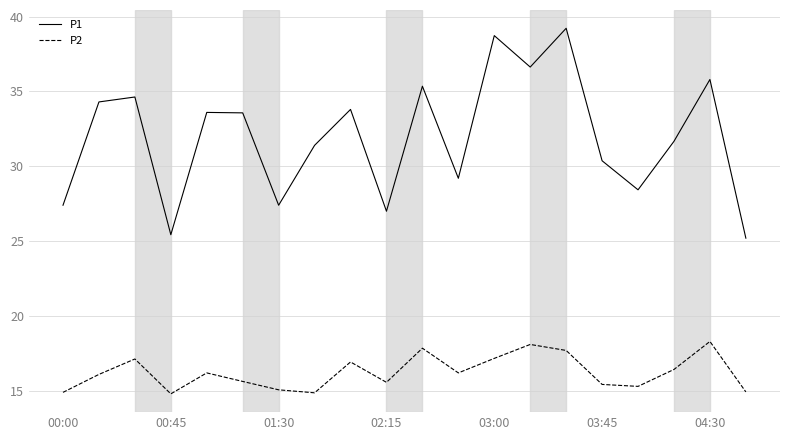

What is the sum of all P1 values?

639.1